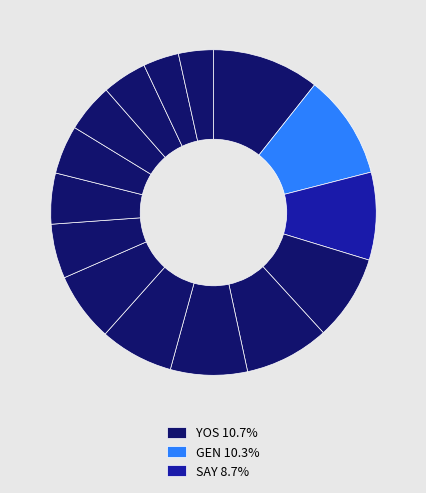

Count the number of slices in the pie.

15